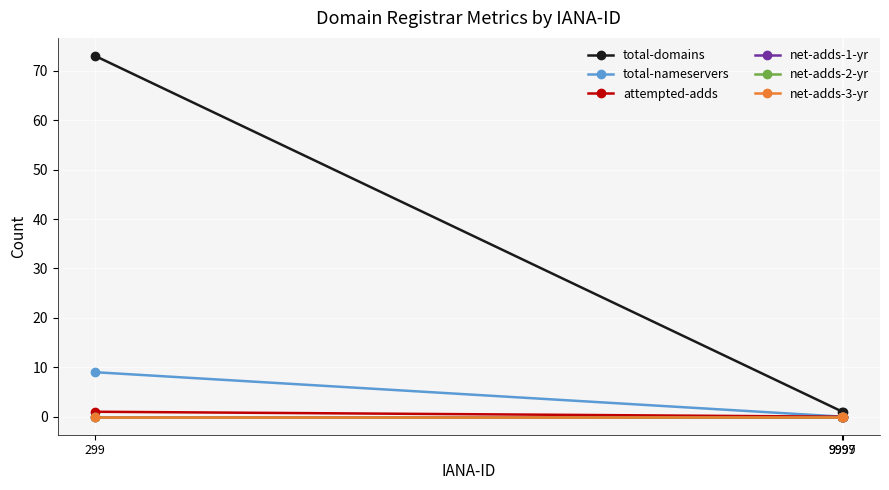

True or false: attempted-adds has a value of 0 at 9997.

True